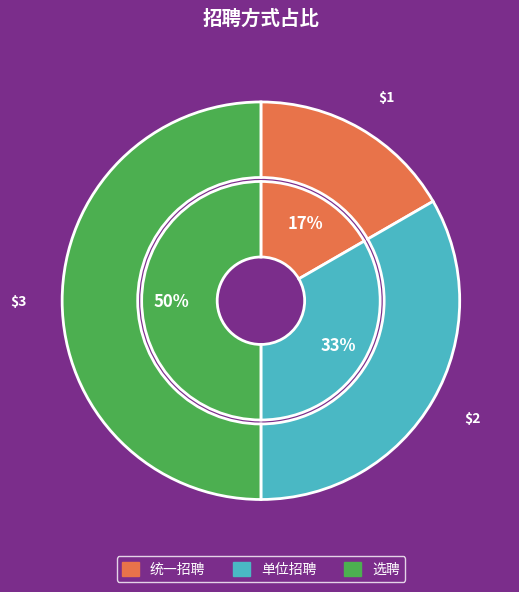

How many segments does this pie chart have?

3